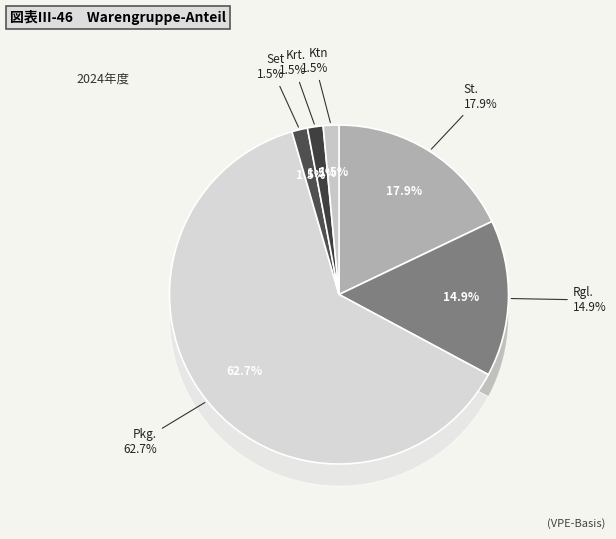

What percentage is the Ktn slice, to the nearest percent?

1%